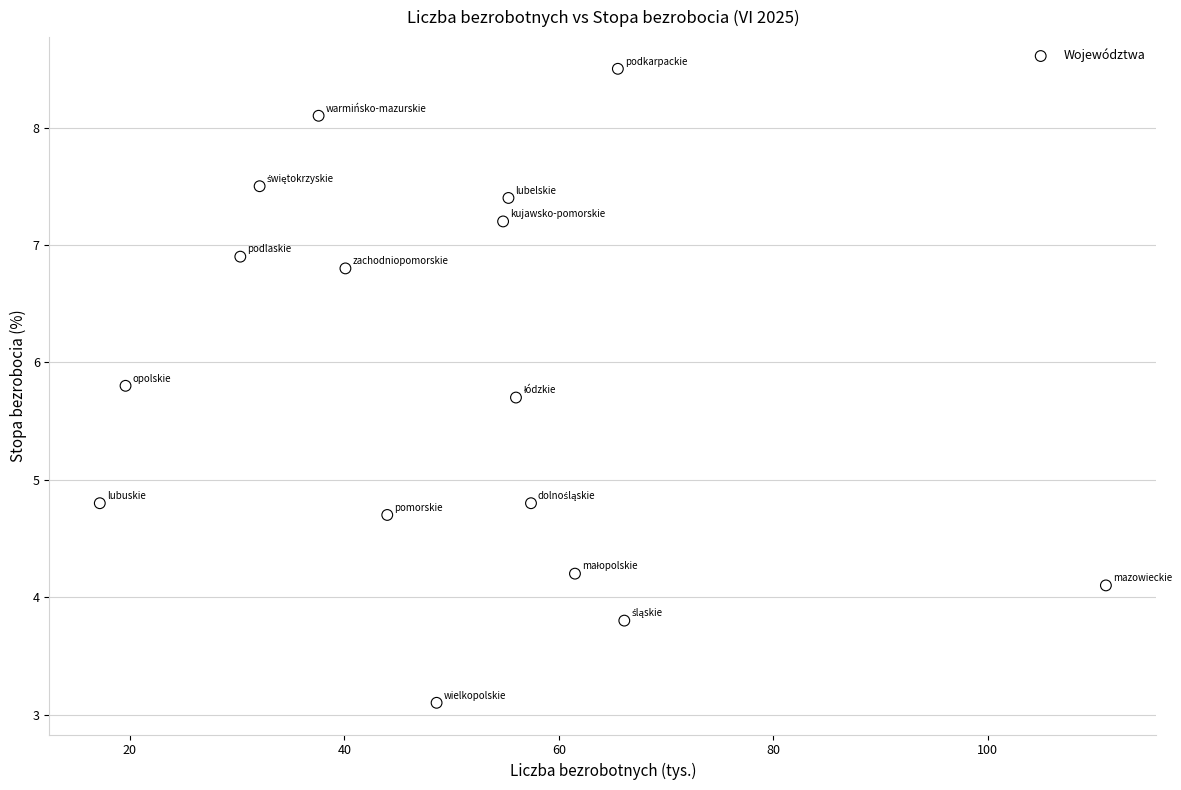

What is the range of Y values (max minus min)?

5.4